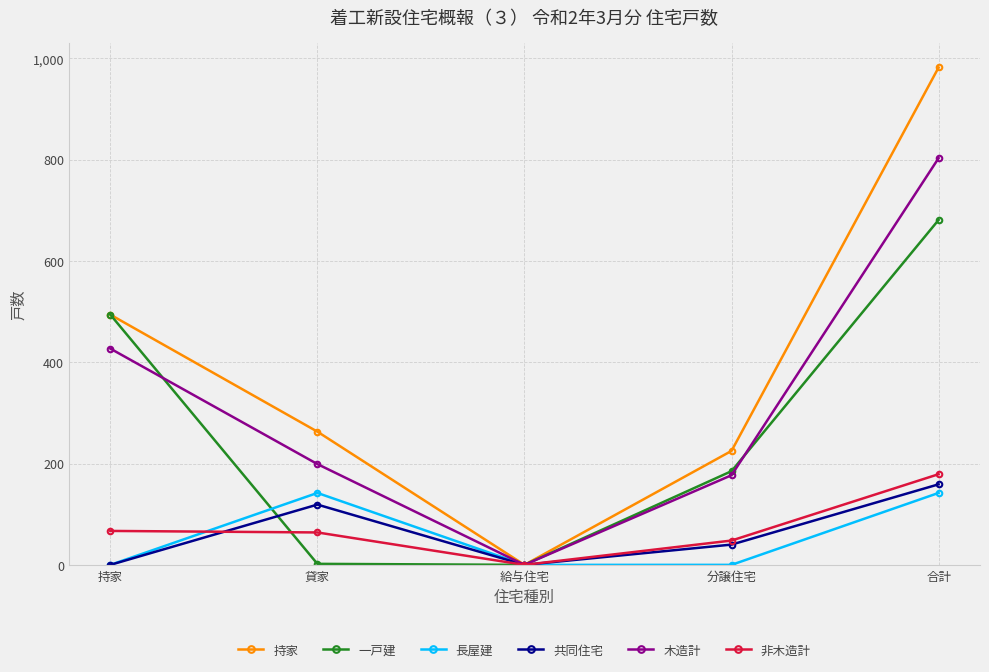

Between 持家 and 分譲住宅, which series saw the biggest shift?

一戸建